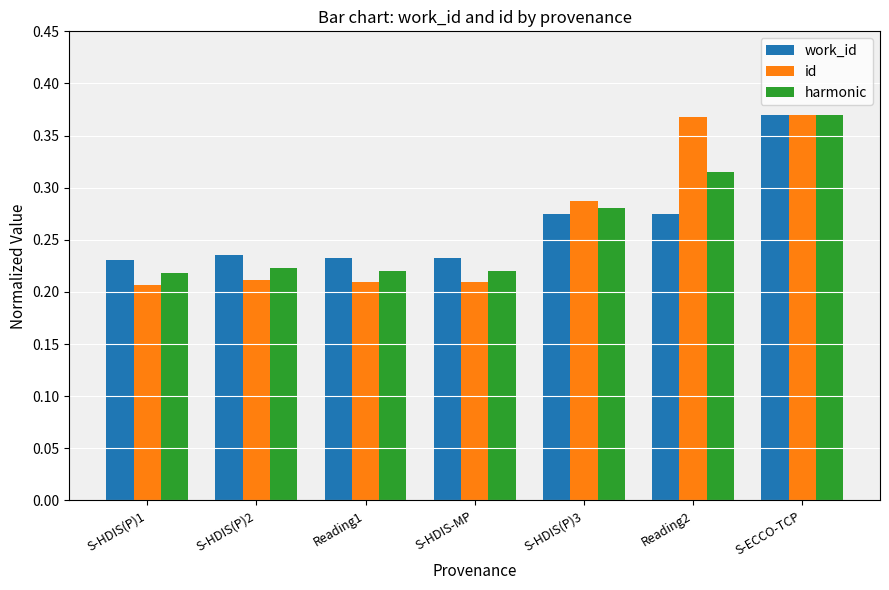

Which series has the largest range (max minus min)?

id